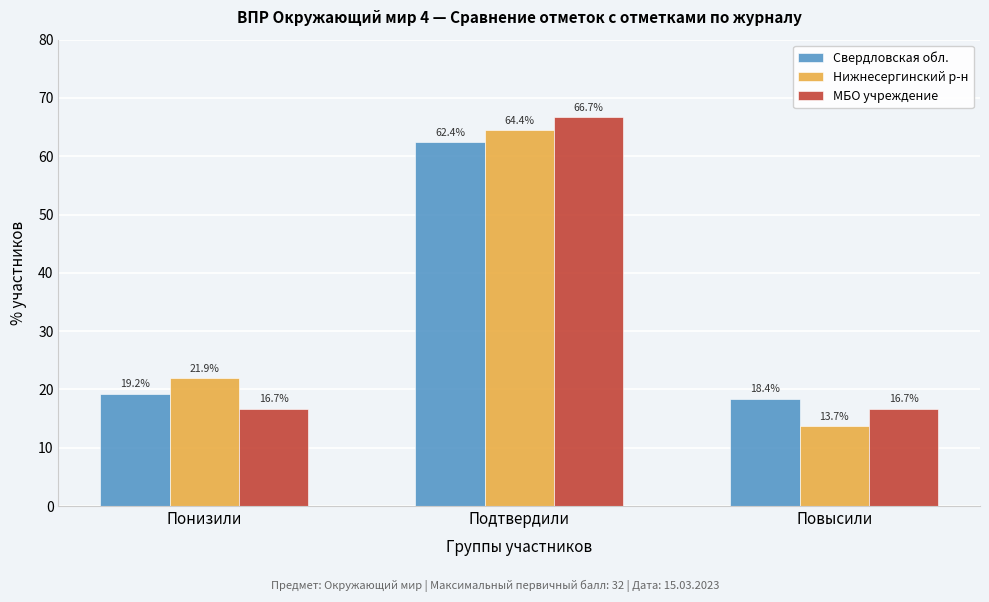

Reading left to right, list all the values displayed in this chart.

Свердловская обл.: Понизили=19.2	Подтвердили=62.4	Повысили=18.4
Нижнесергинский р-н: Понизили=21.9	Подтвердили=64.4	Повысили=13.7
МБО учреждение: Понизили=16.7	Подтвердили=66.7	Повысили=16.7